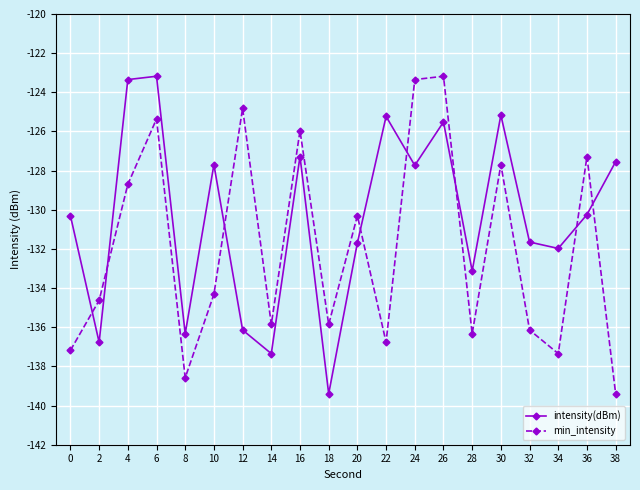

What is the difference between the second highest and second lowest values in the intensity(dBm) series?

14.0